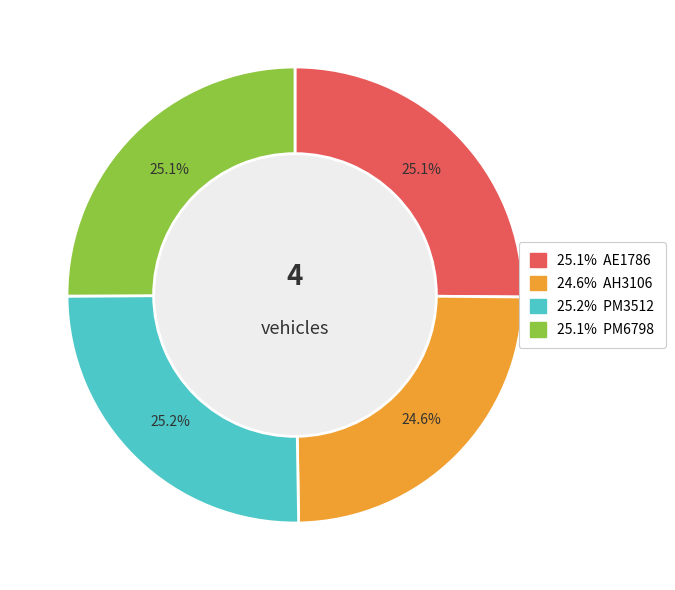

How many segments does this pie chart have?

4